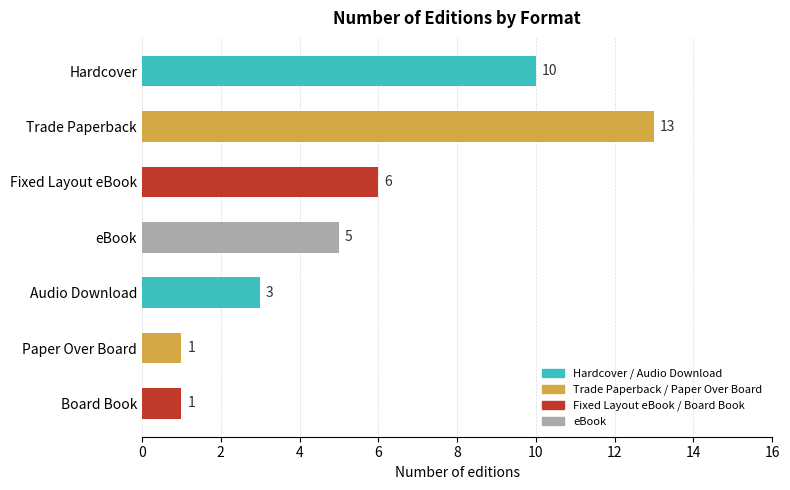

The value at Audio Download is 3. True or false?

True